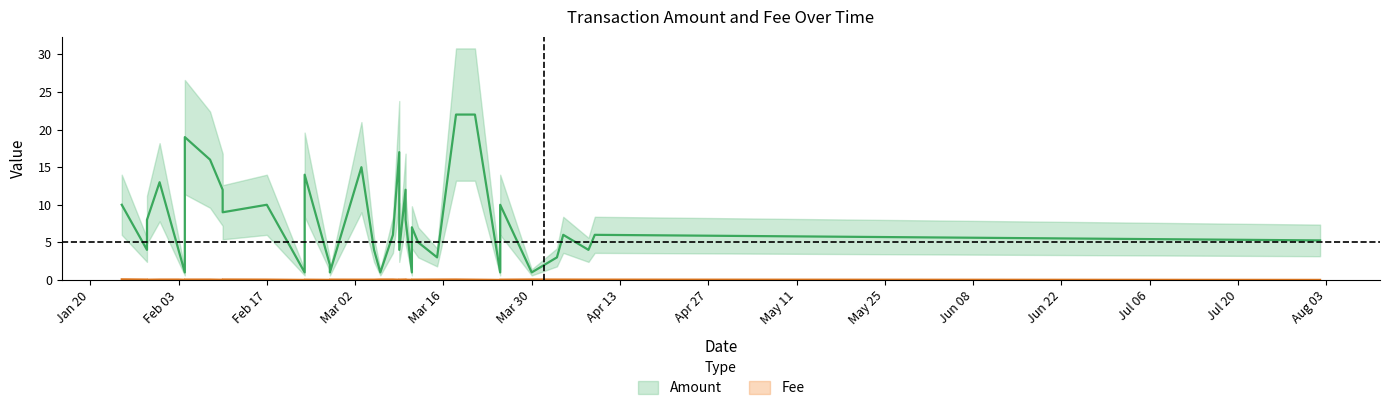

Reading left to right, extract all data points from this chart.

Amount: 10.0	4.0	8.0	13.0	4.0	1.0	19.0	16.0	12.0	9.0	10.0	1.0	14.0	2.0	1.0	15.0	4.0	1.0	6.0	17.0	4.0	12.0	8.0	1.0	7.0	5.0	3.0	22.0	22.0	1.0	10.0	1.0	3.0	6.0	4.0	6.0	5.3
Fee: 0.1	0.1	0.0	0.1	0.1	0.0	0.1	0.1	0.0	0.1	0.0	0.0	0.0	0.0	0.0	0.0	0.0	0.1	0.1	0.0	0.0	0.1	0.0	0.0	0.0	0.0	0.1	0.1	0.0	0.0	0.0	0.1	0.1	0.1	0.0	0.0	0.0